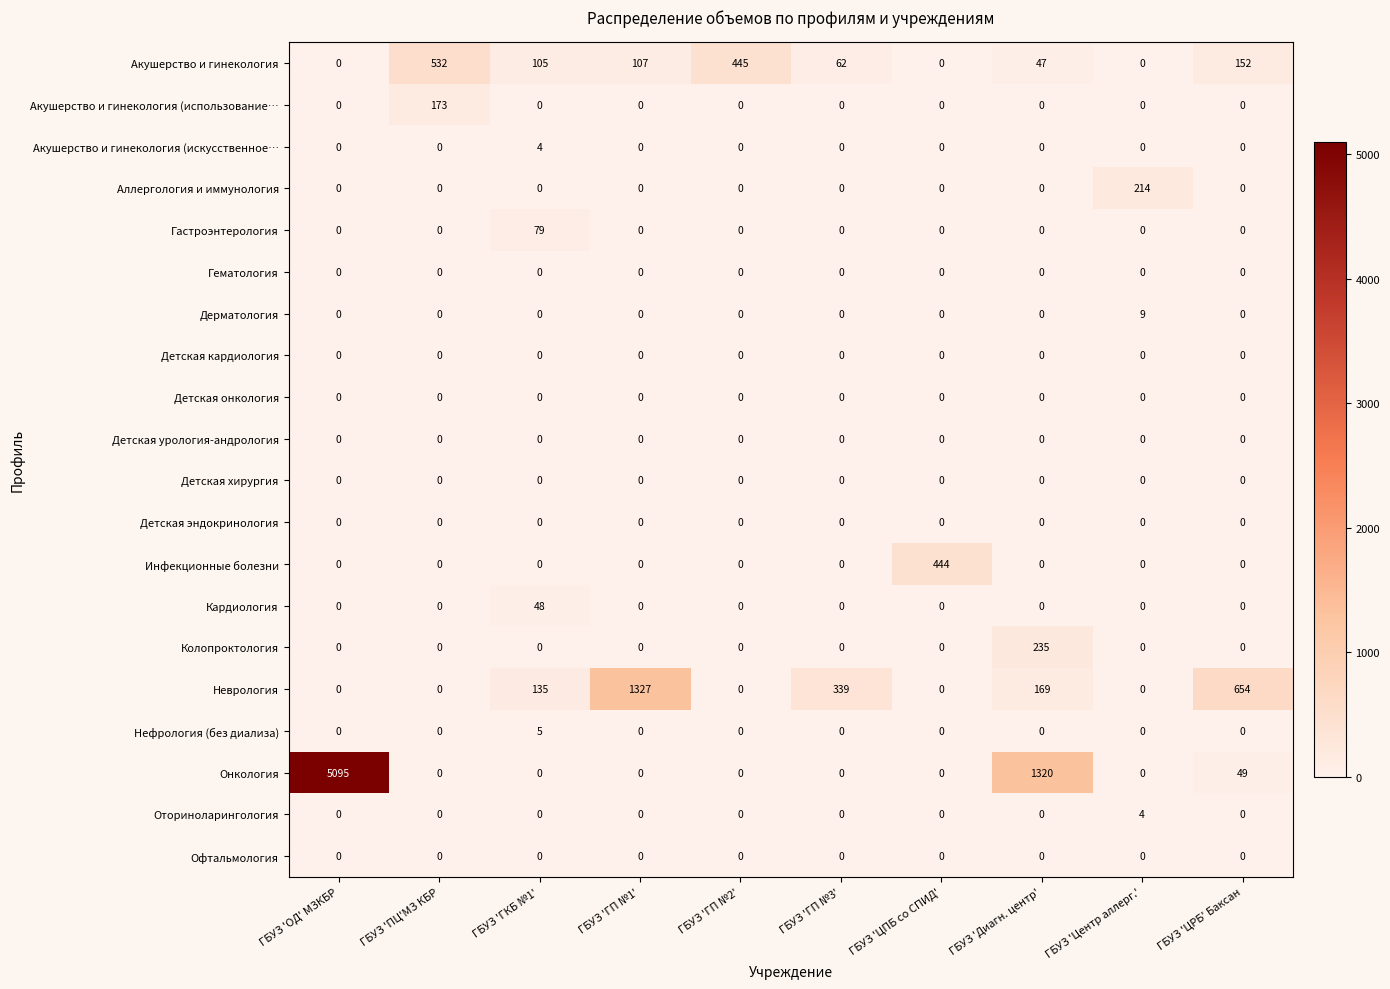

Count the number of categories in the chart.

10